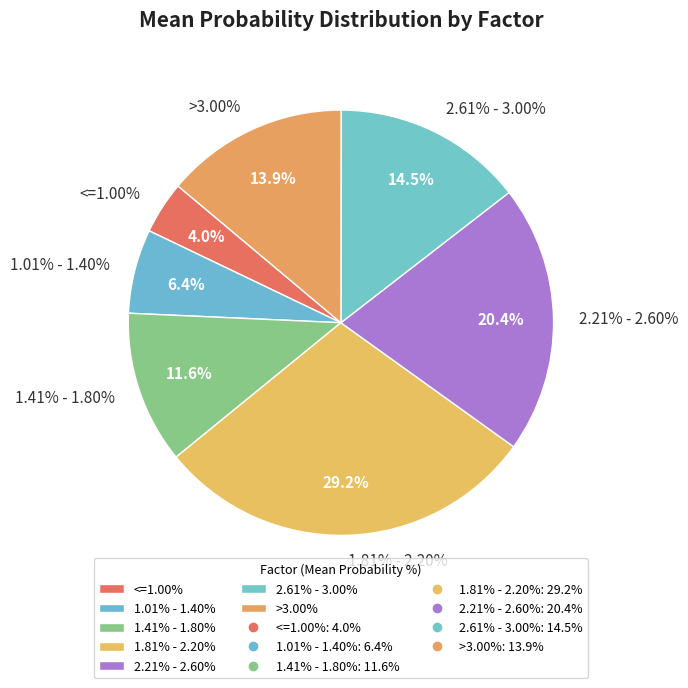

Do <=1.00% and 2.61% - 3.00% together represent more than half of the pie?

No